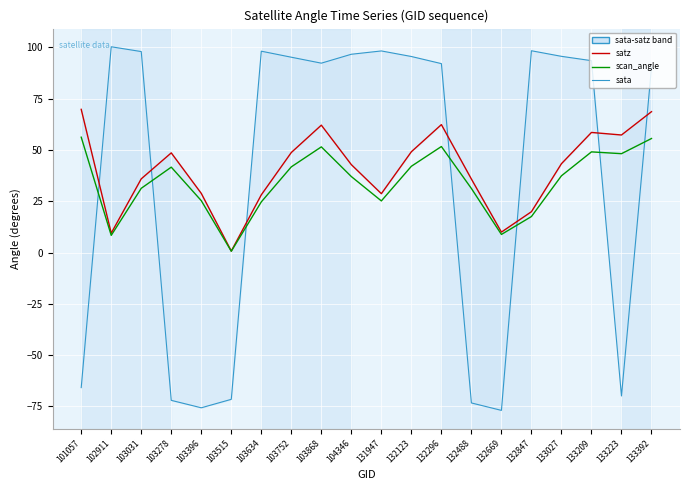

Which series has the largest range (max minus min)?

sata